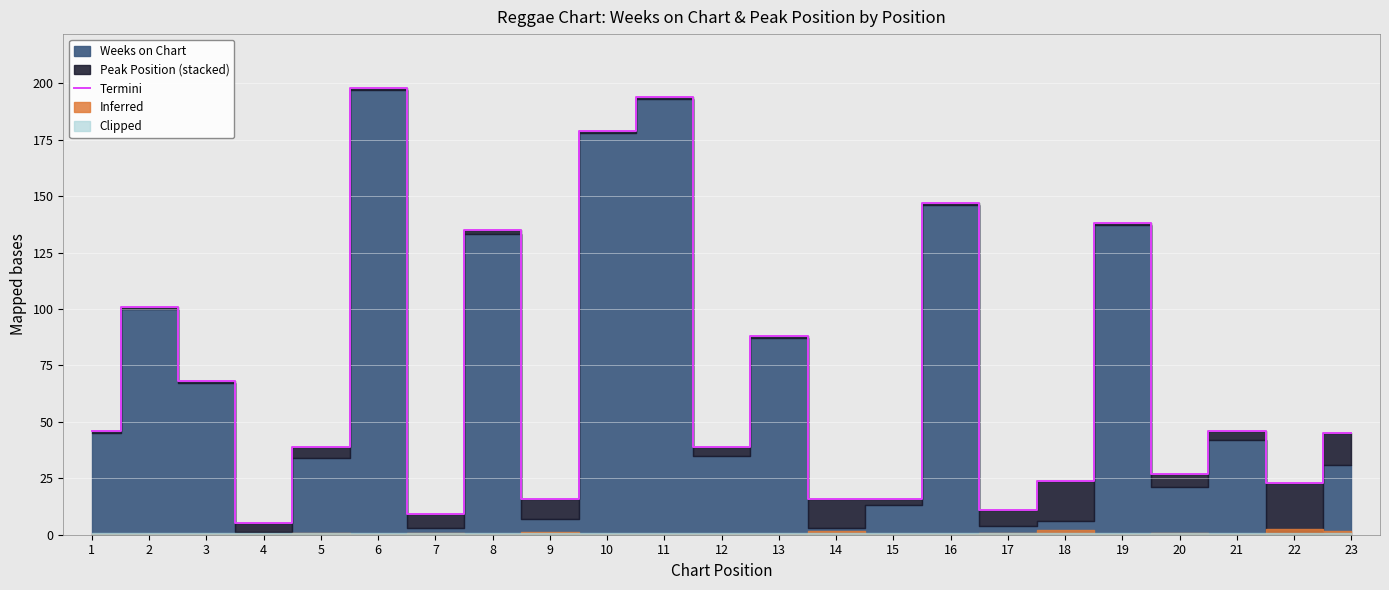

Rank the categories by value from highest to lowest.

6, 11, 10, 16, 19, 8, 2, 13, 3, 1, 21, 23, 5, 12, 20, 18, 22, 9, 14, 15, 17, 7, 4